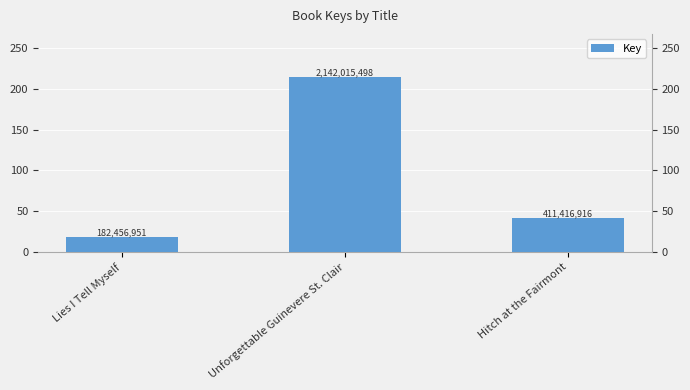

How many data points are above 41?

2